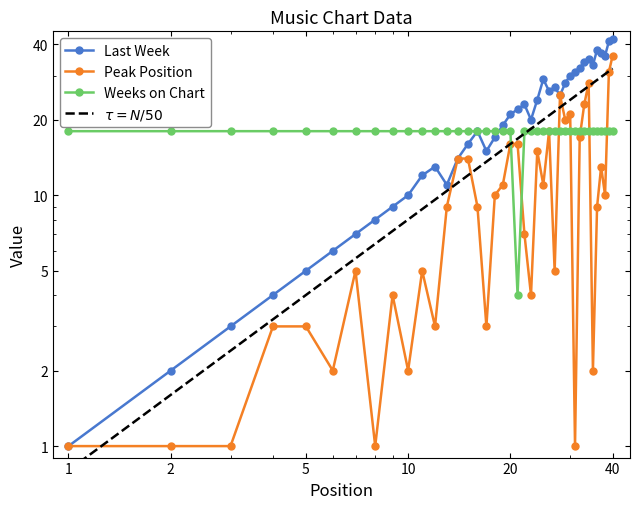

How many intersections are there between Weeks on Chart and Peak Position?

7